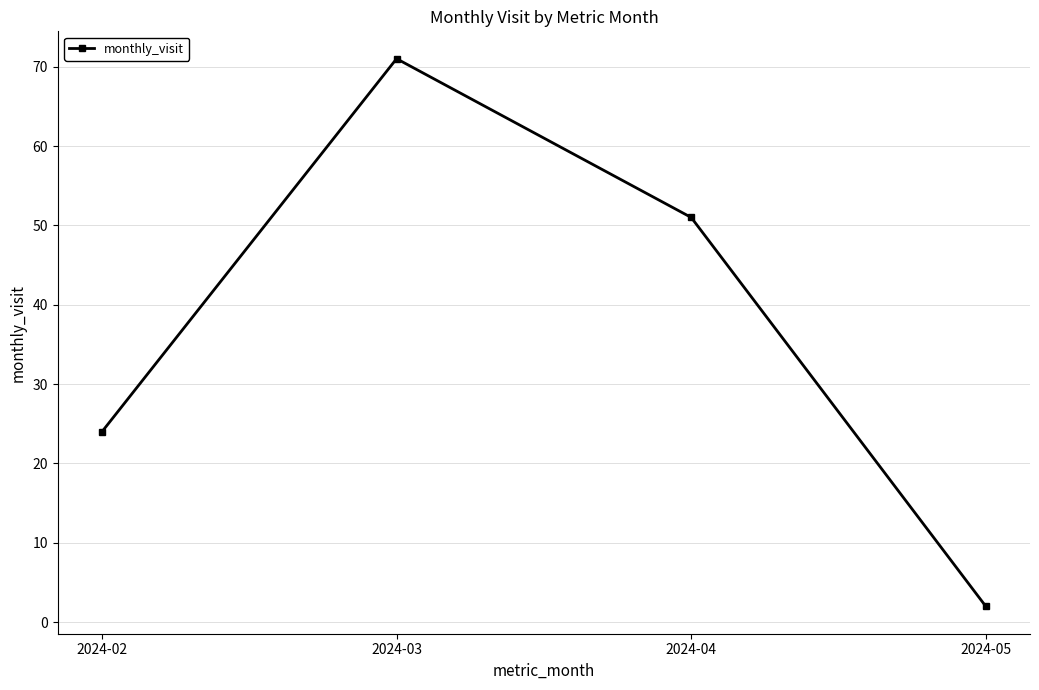

Between 2024-03 and 2024-05, which is larger?

2024-03